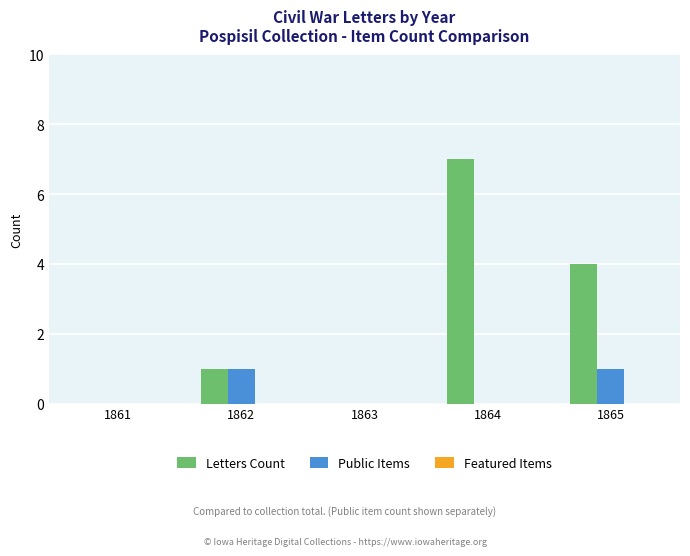

Which series has the largest total across all categories?

Letters Count